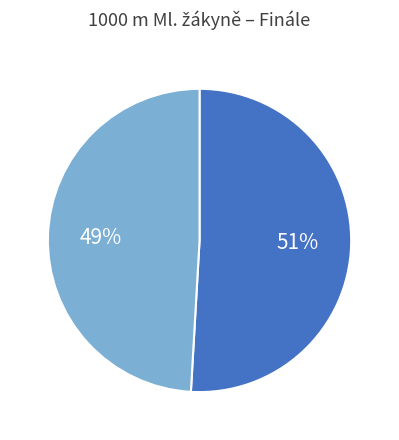

Does any single category account for the majority?

Yes